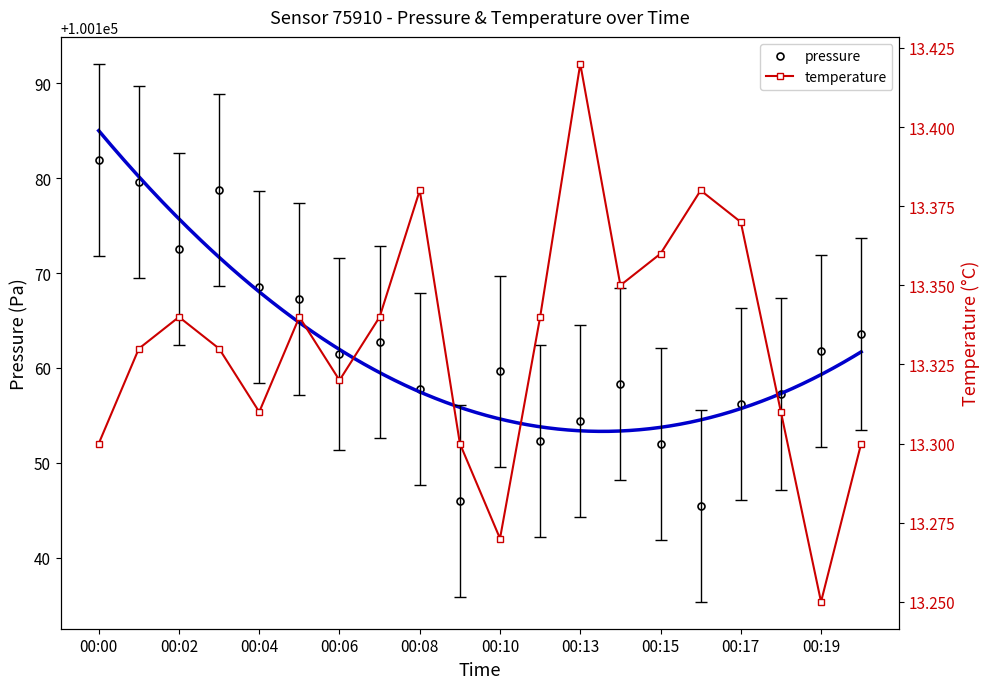

True or false: temperature and pressure intersect in this chart.

False